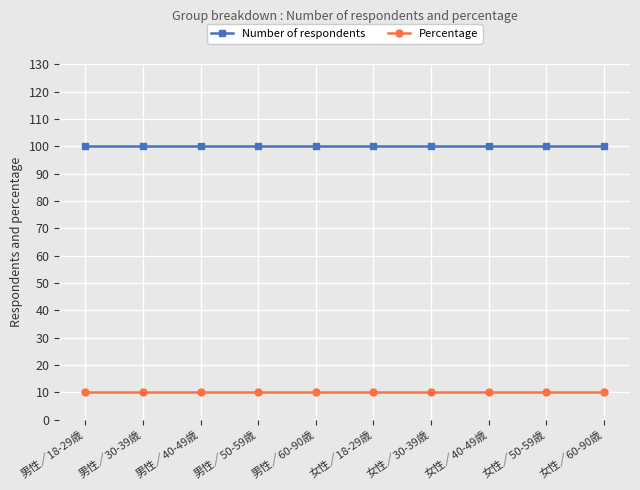

At how many categories does at least one series exceed 30?

10